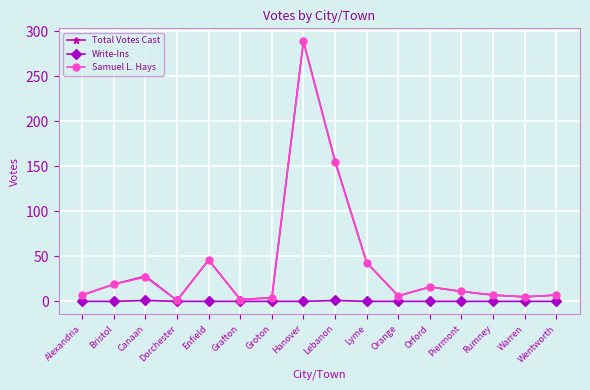

What is the highest value of the Samuel L. Hays series?

289